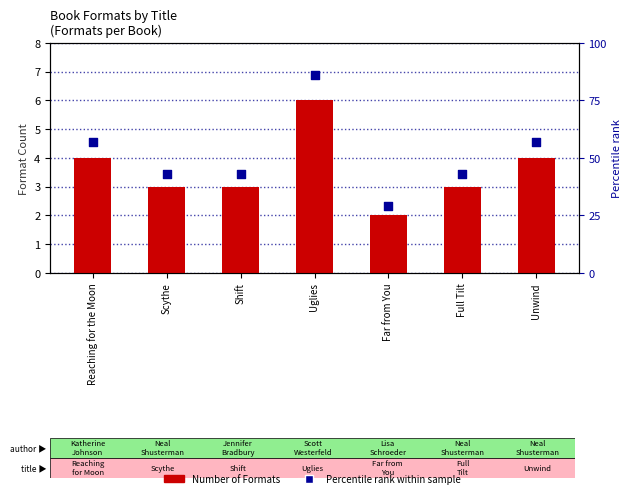

Is the value of Percentile rank within sample at Unwind greater than the value of Number of Formats at Full Tilt?

Yes